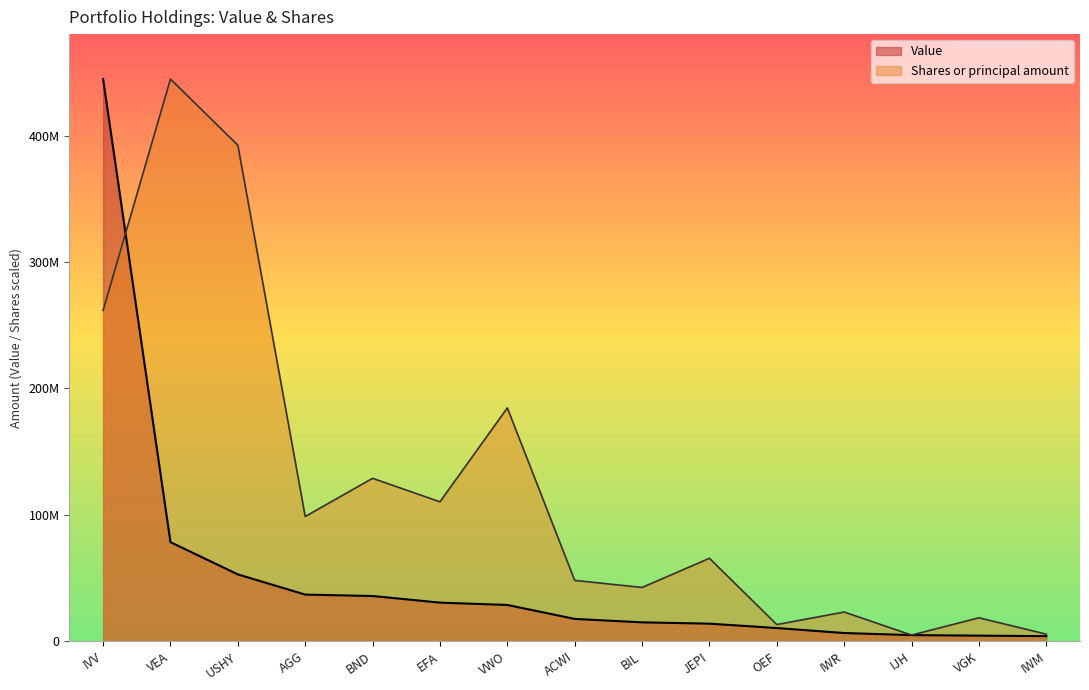

At which label does Value first exceed 17586762?

IVV